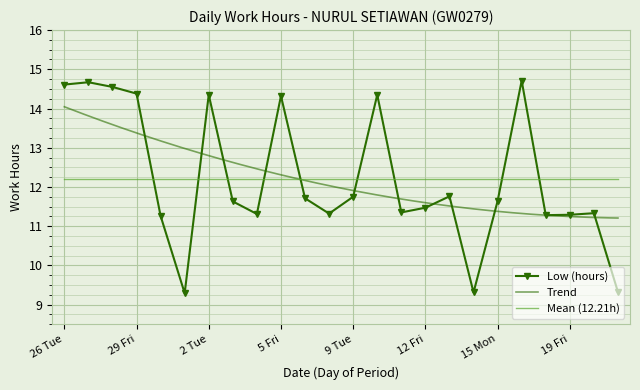

Reading left to right, list all the values displayed in this chart.

26 Tue=14.6	27 Wed=14.7	28 Thu=14.6	29 Fri=14.4	30 Sat=11.3	31 Sun=9.3	2 Tue=14.3	3 Wed=11.6	4 Thu=11.3	5 Fri=14.3	6 Sat=11.7	8 Mon=11.3	9 Tue=11.8	10 Wed=14.3	11 Thu=11.3	12 Fri=11.5	13 Sat=11.8	14 Sun=9.3	15 Mon=11.6	17 Wed=14.7	18 Thu=11.3	19 Fri=11.3	20 Sat=11.3	21 Sun=9.3